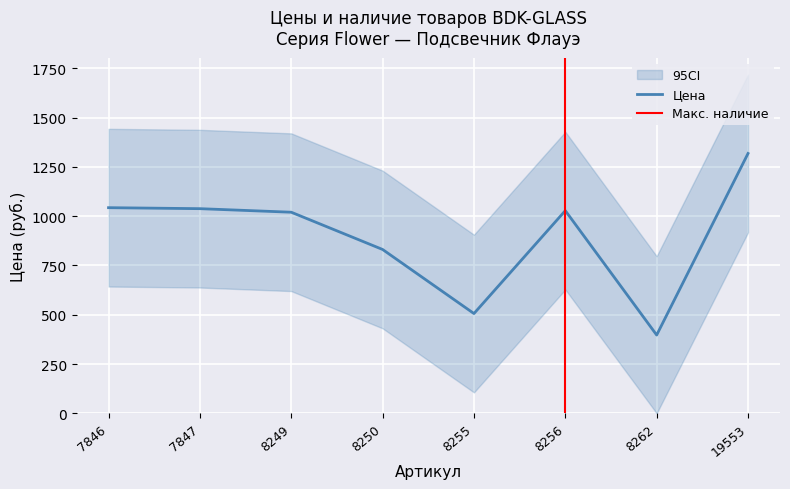

What is the value of the 7th point from the left?

397